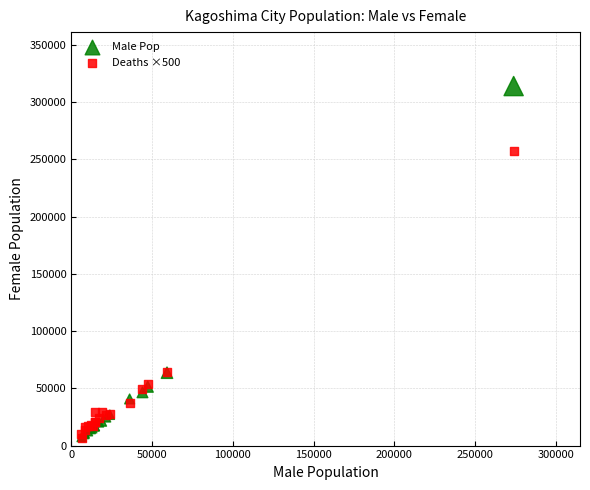

Which series reaches the maximum Y coordinate?

Male Pop